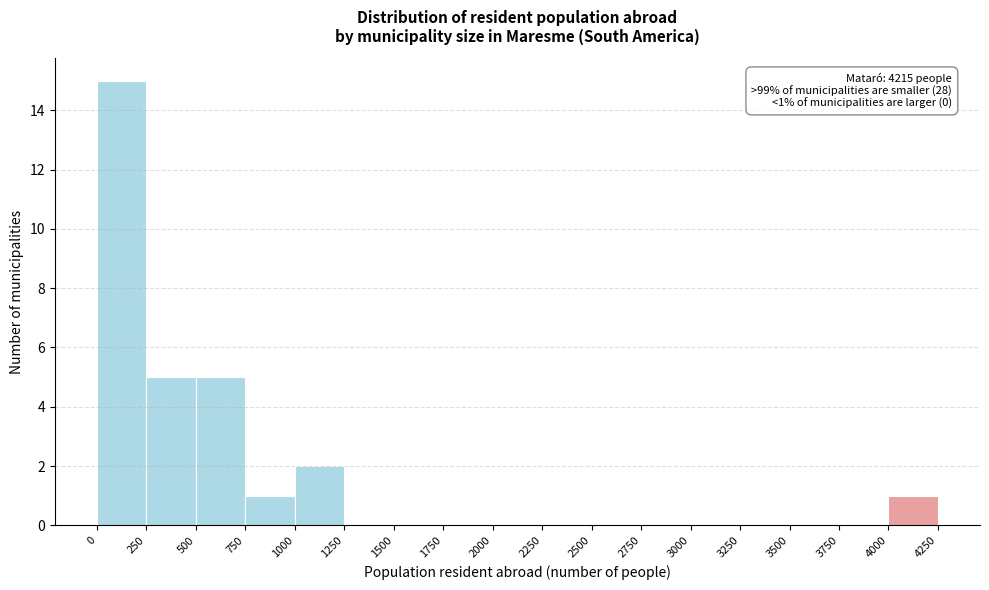

Over which range of the x-axis is the bar tallest?

0 to 250